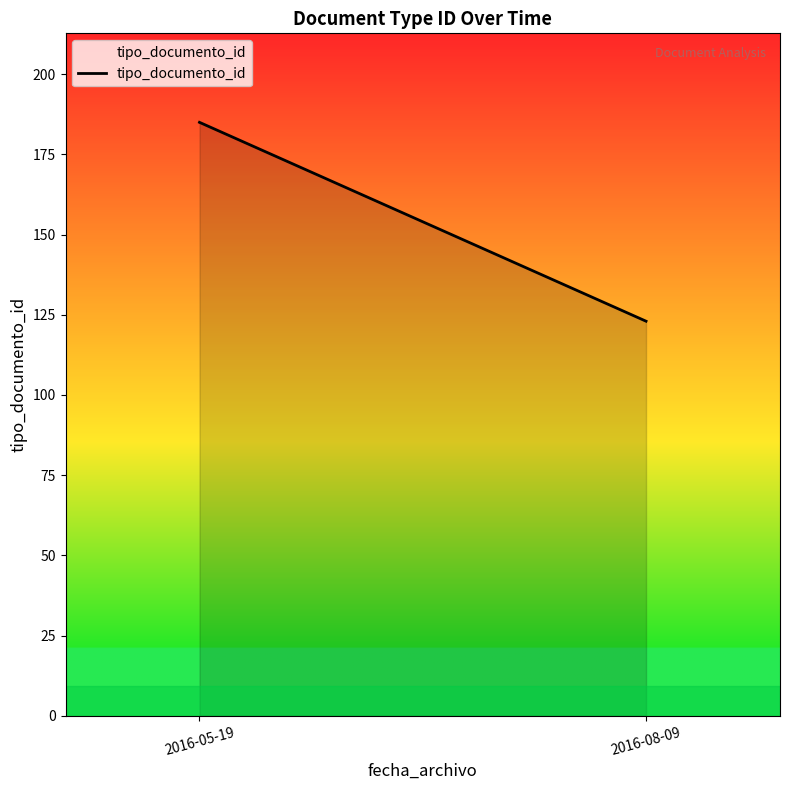

At which category does the chart reach its peak across all series?

2016-05-19